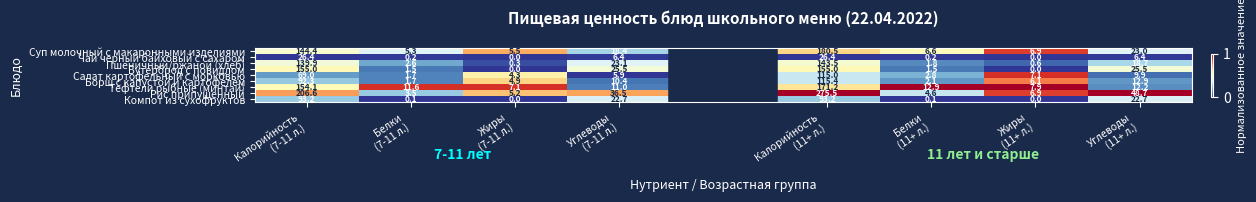

Where is Тефтели рыбные (минтай) nearest to the value 0?

Углеводы (7-11 л.)